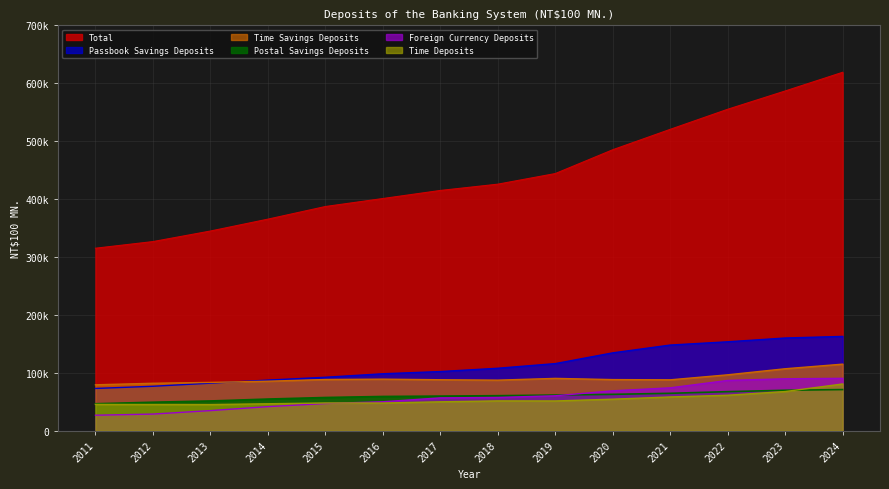

What is the value of the Time Deposits point at the 5th from the left?

47918